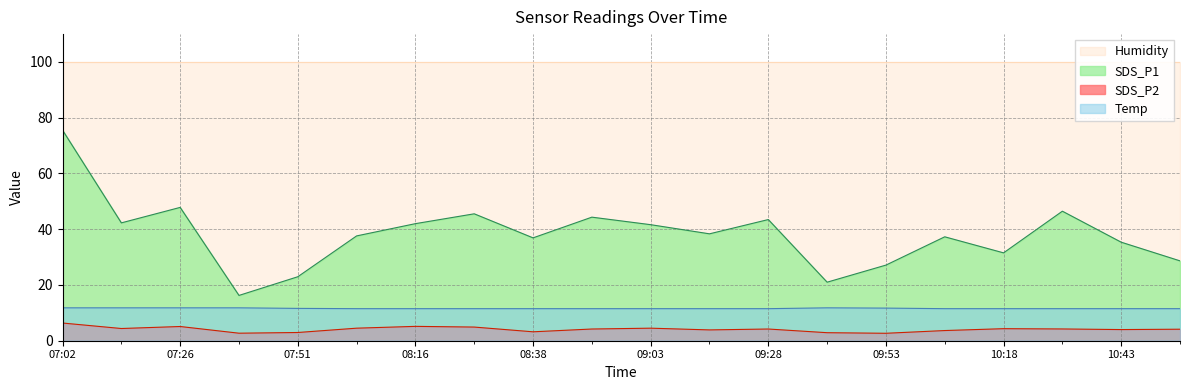

Is the value of SDS_P2 at 09:28 greater than the value of Temp at 10:18?

No